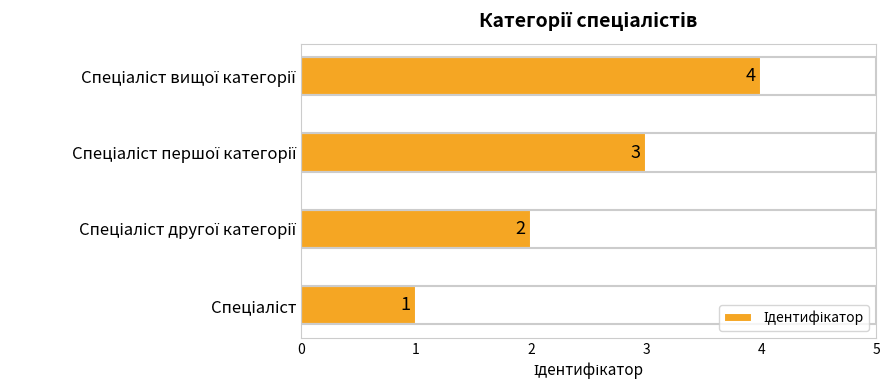

What is the sum of all values?

10